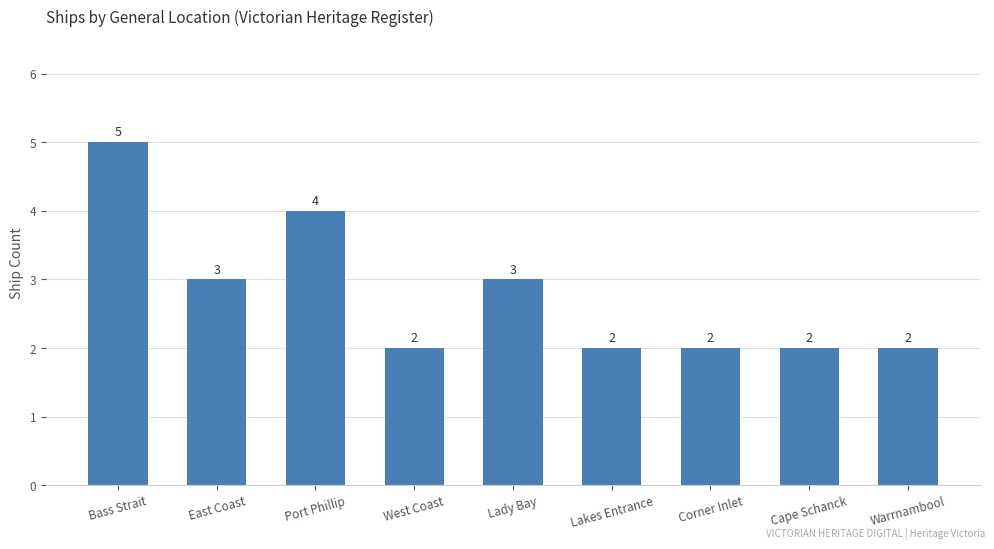

The value at Warrnambool is 1. True or false?

False